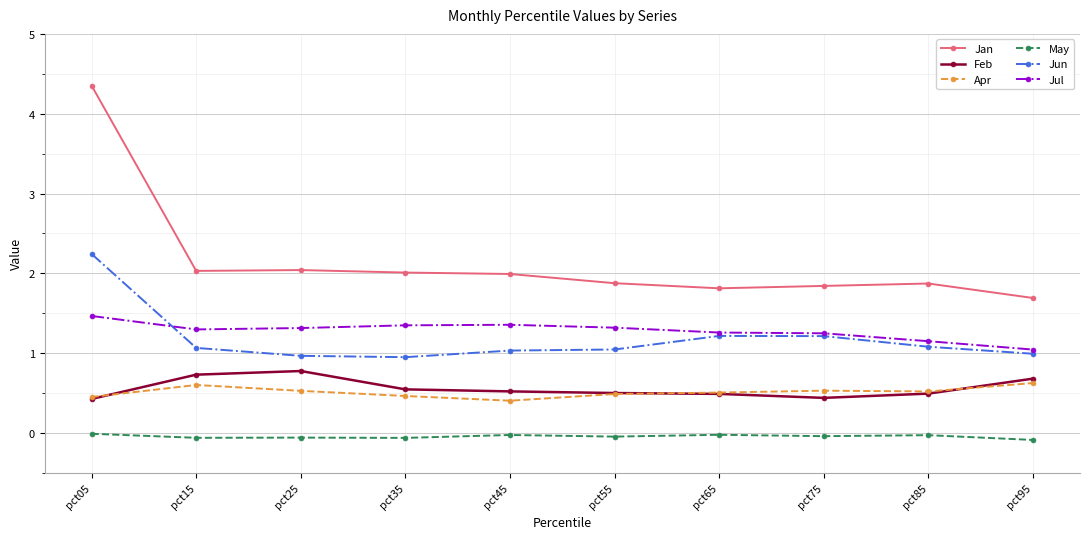

True or false: Jul and Jan intersect in this chart.

False